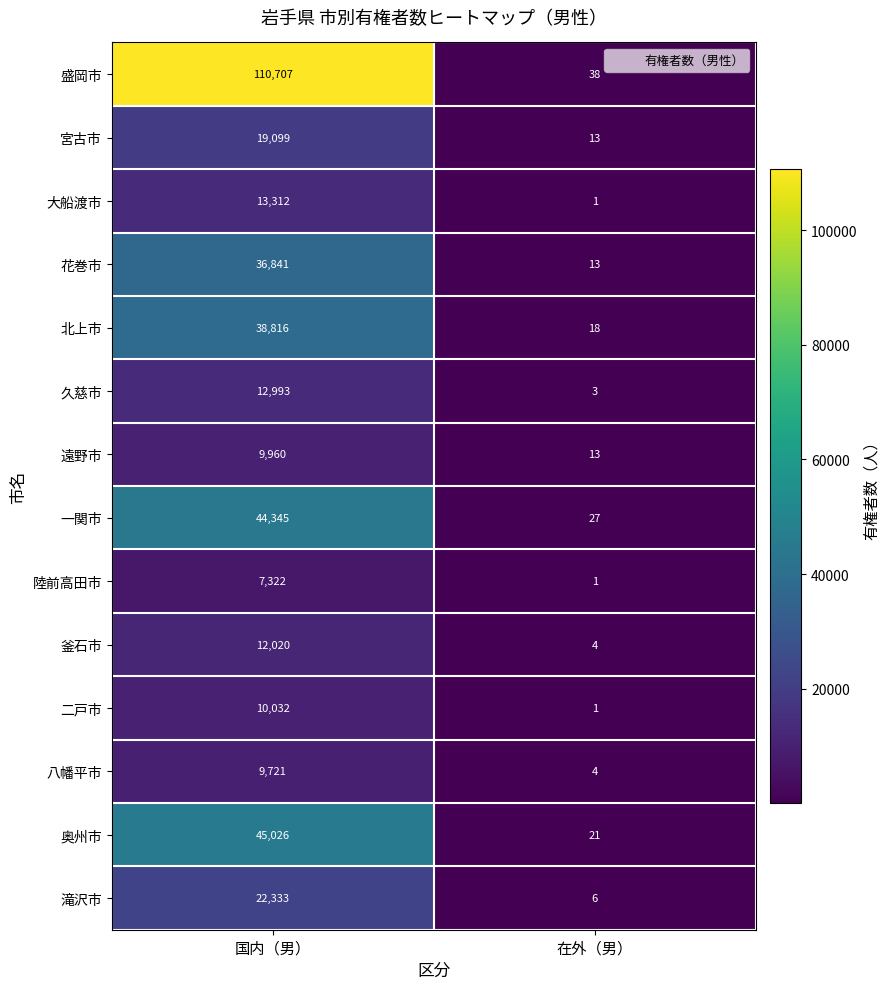

Reading right to left, list all the values displayed in this chart.

盛岡市: 38	110707
宮古市: 13	19099
大船渡市: 1	13312
花巻市: 13	36841
北上市: 18	38816
久慈市: 3	12993
遠野市: 13	9960
一関市: 27	44345
陸前高田市: 1	7322
釜石市: 4	12020
二戸市: 1	10032
八幡平市: 4	9721
奥州市: 21	45026
滝沢市: 6	22333